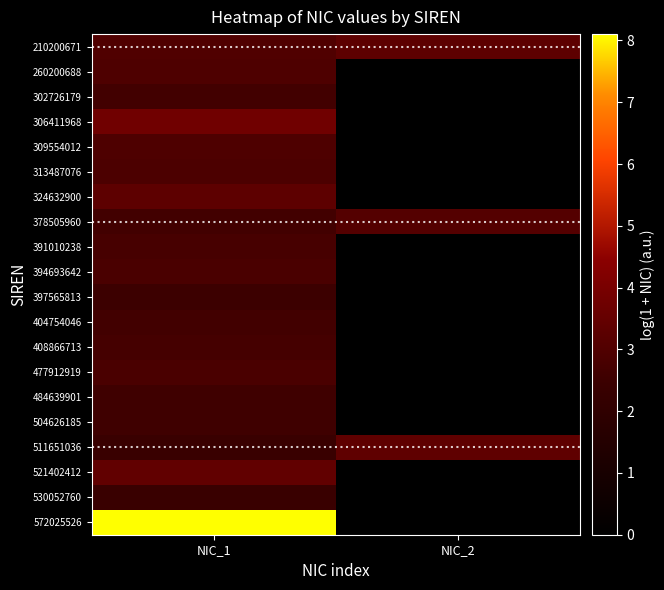

What is the total value across all series at NIC_1?

61.9